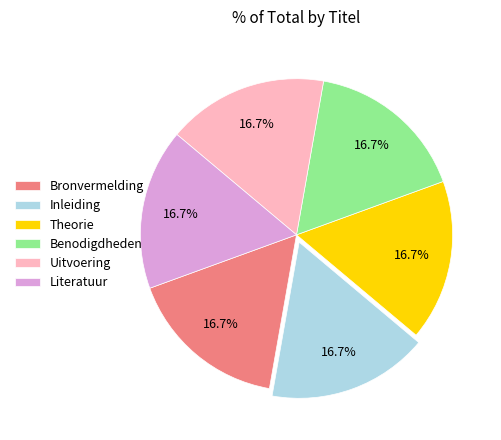

What is the ratio of the value at Uitvoering to the value at Literatuur?

1.0